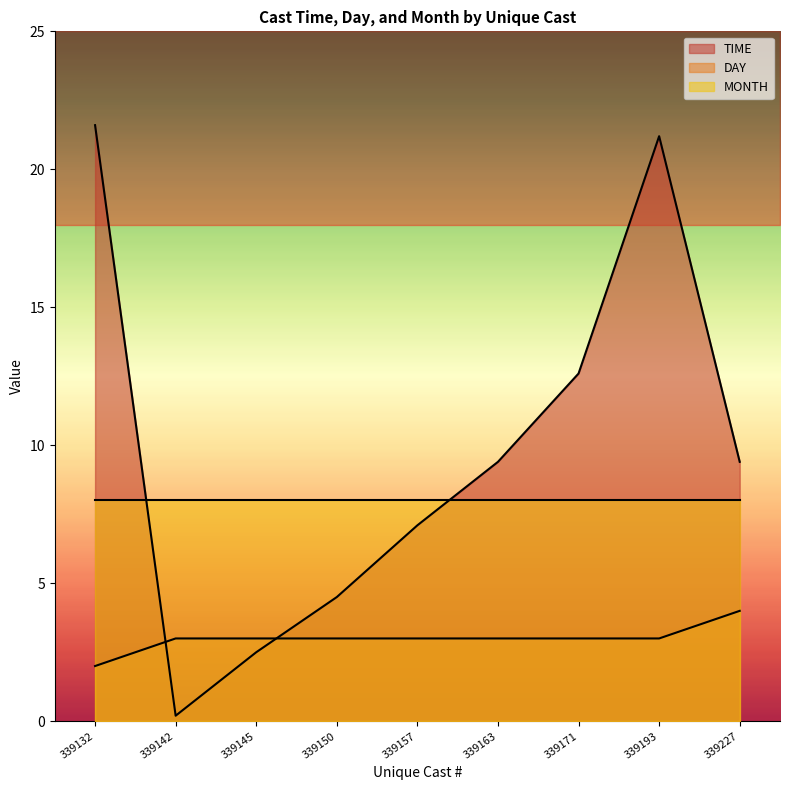

Does the chart display data point markers on the line(s)?

No